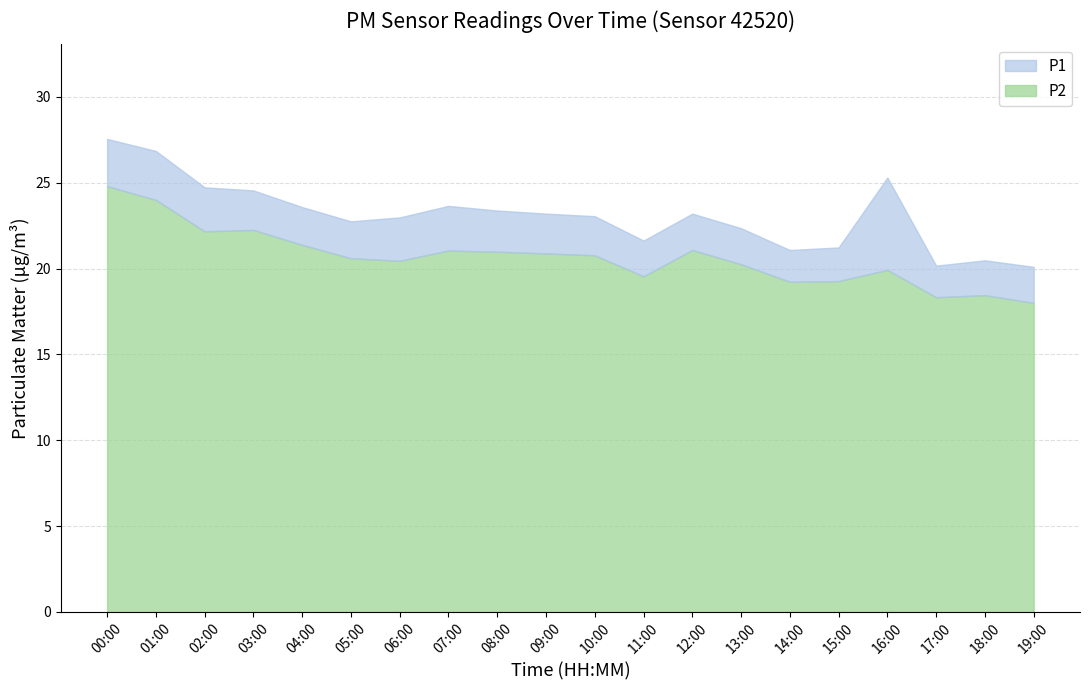

The P2 series shows 30.8 at 07:00. True or false?

False